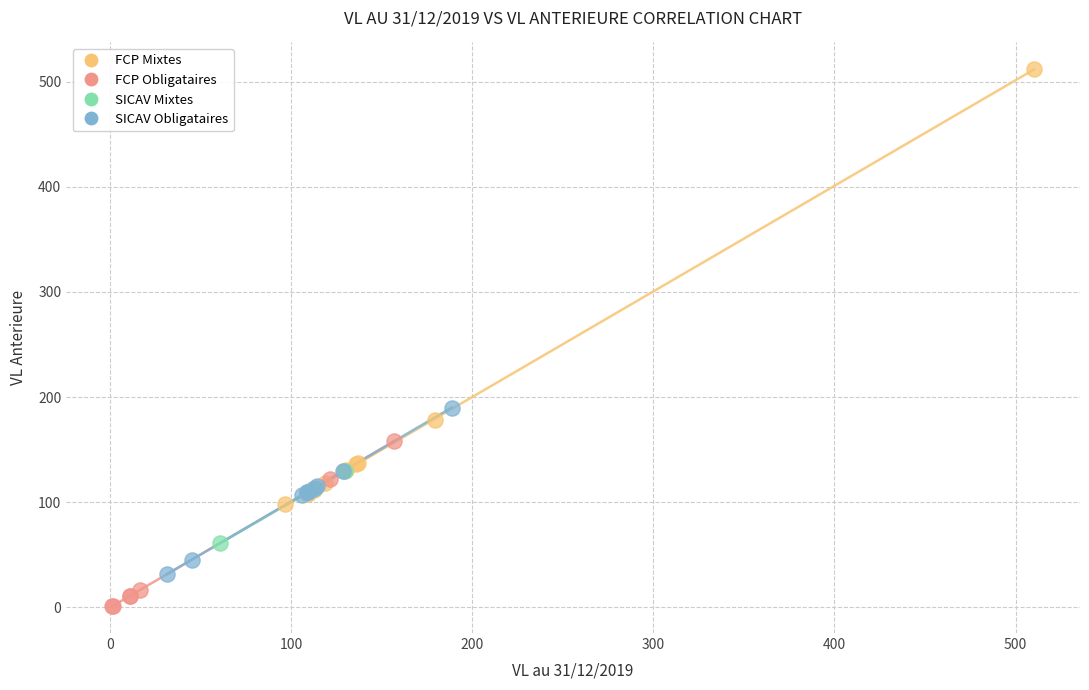

Which series reaches the minimum Y coordinate?

FCP Obligataires